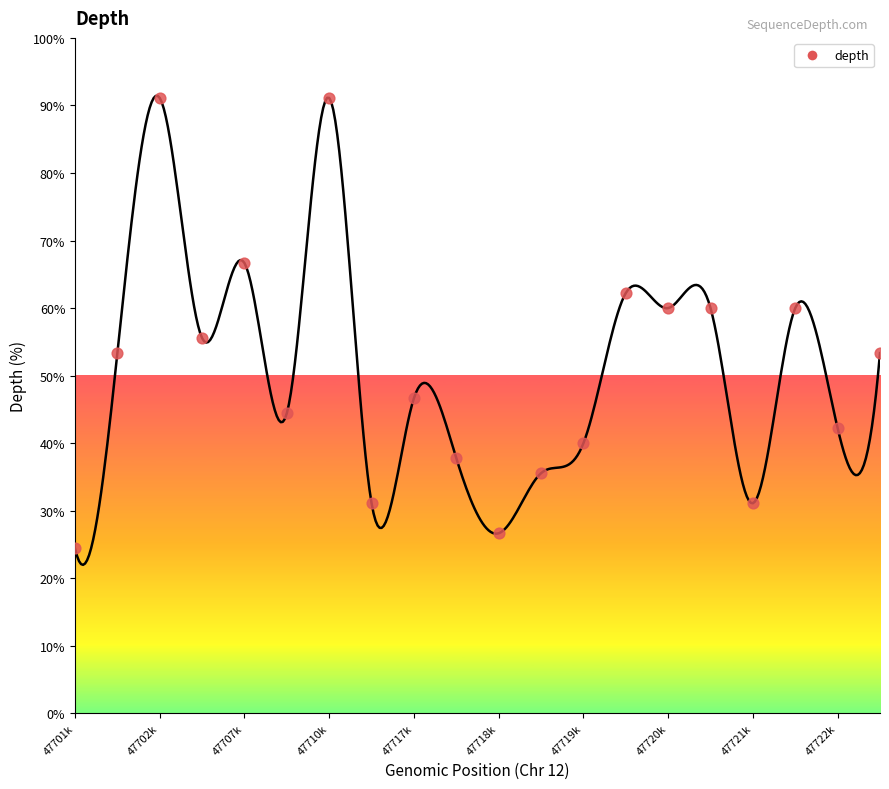

What is the smallest value displayed?

22.0